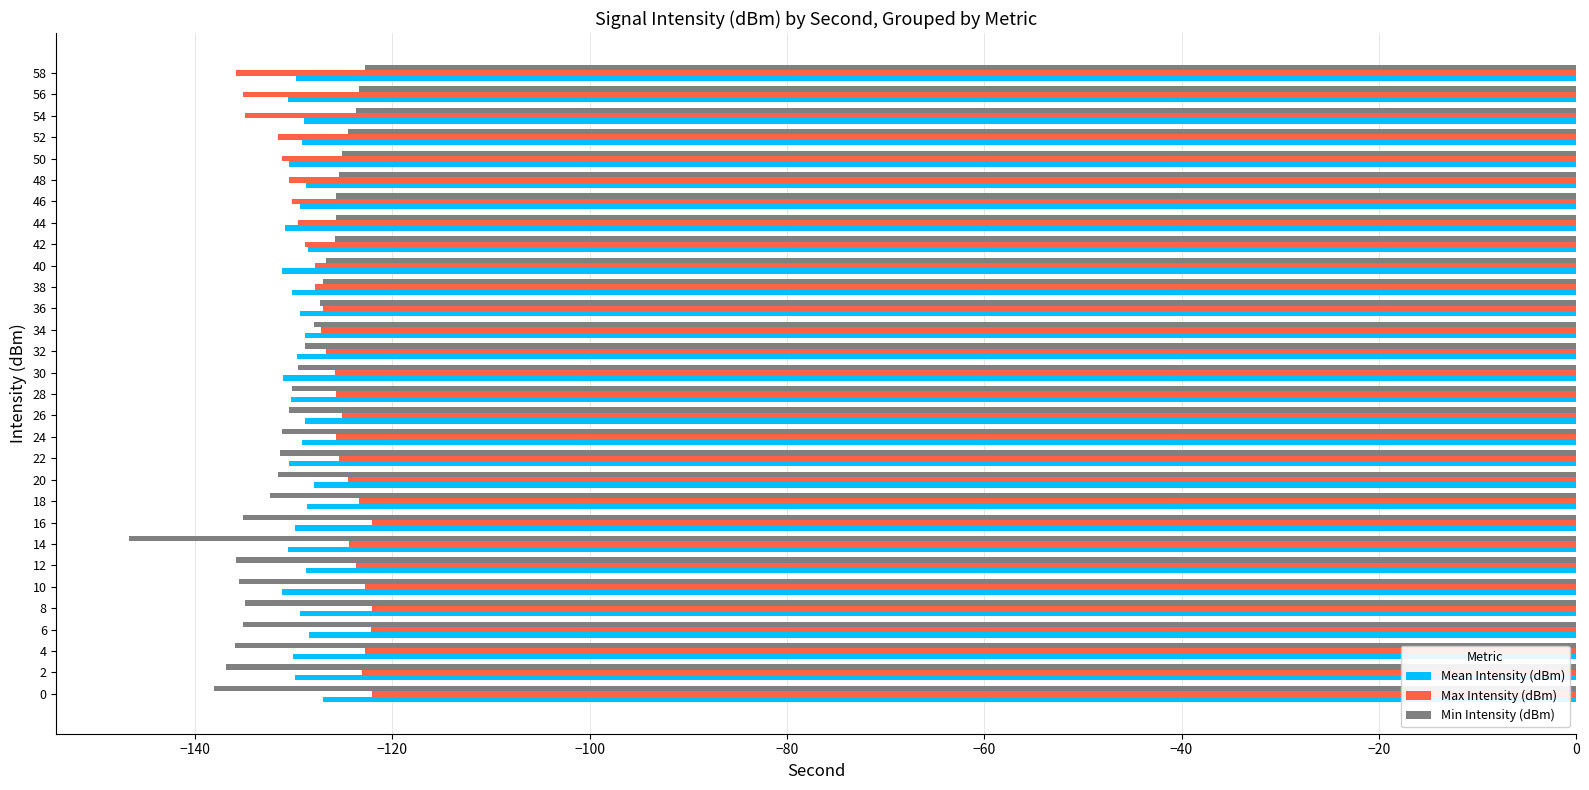

At which category does the chart reach its minimum across all series?

14